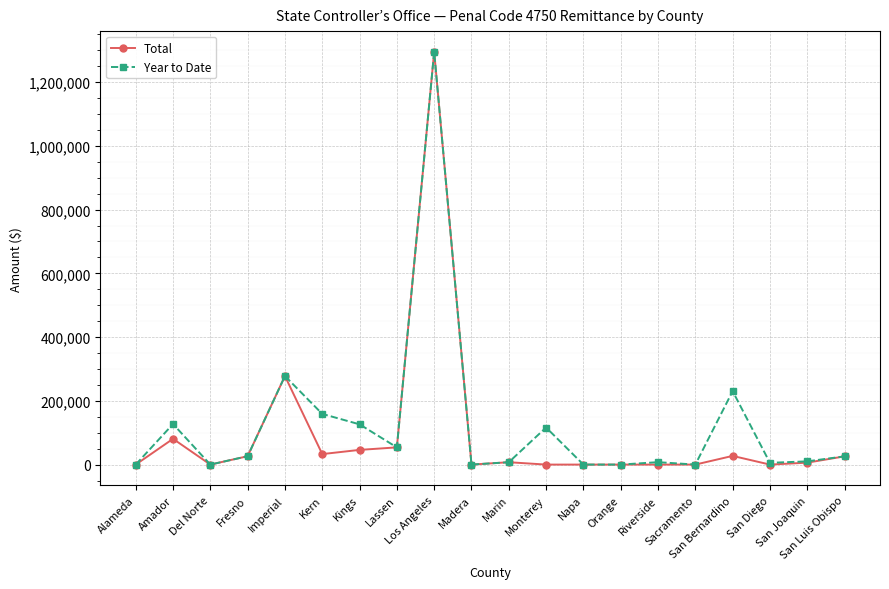

True or false: Total has a value of 32942 at Kern.

True